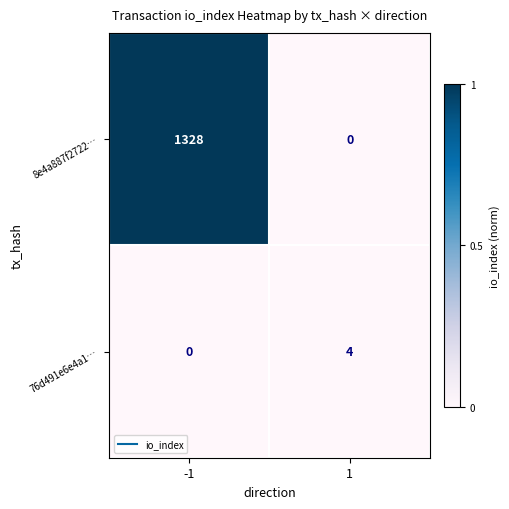

Between -1 and 1, which series saw the biggest shift?

8e4a887f2722…